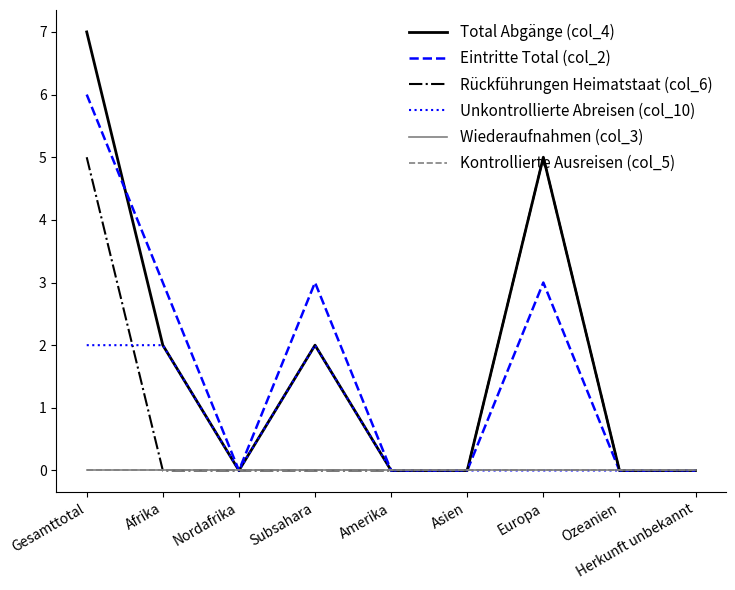

Rank the series at Gesamttotal from highest to lowest value.

Total Abgänge (col_4), Eintritte Total (col_2), Rückführungen Heimatstaat (col_6), Unkontrollierte Abreisen (col_10), Wiederaufnahmen (col_3), Kontrollierte Ausreisen (col_5)